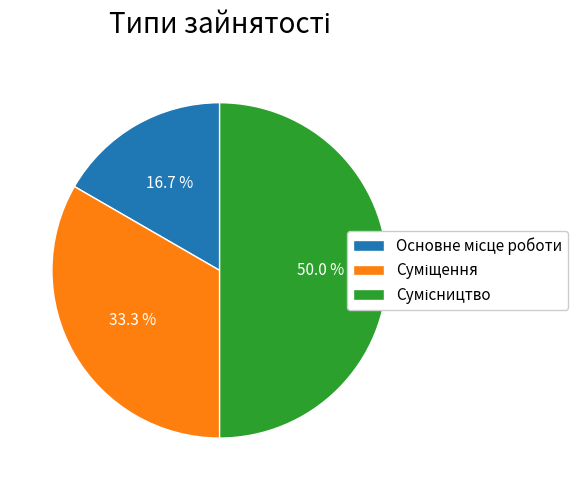

How many segments does this pie chart have?

3